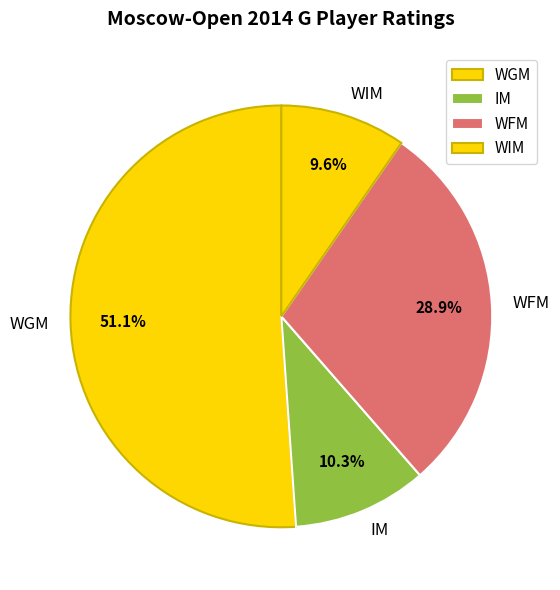

To the nearest percent, what portion does WGM represent?

51%